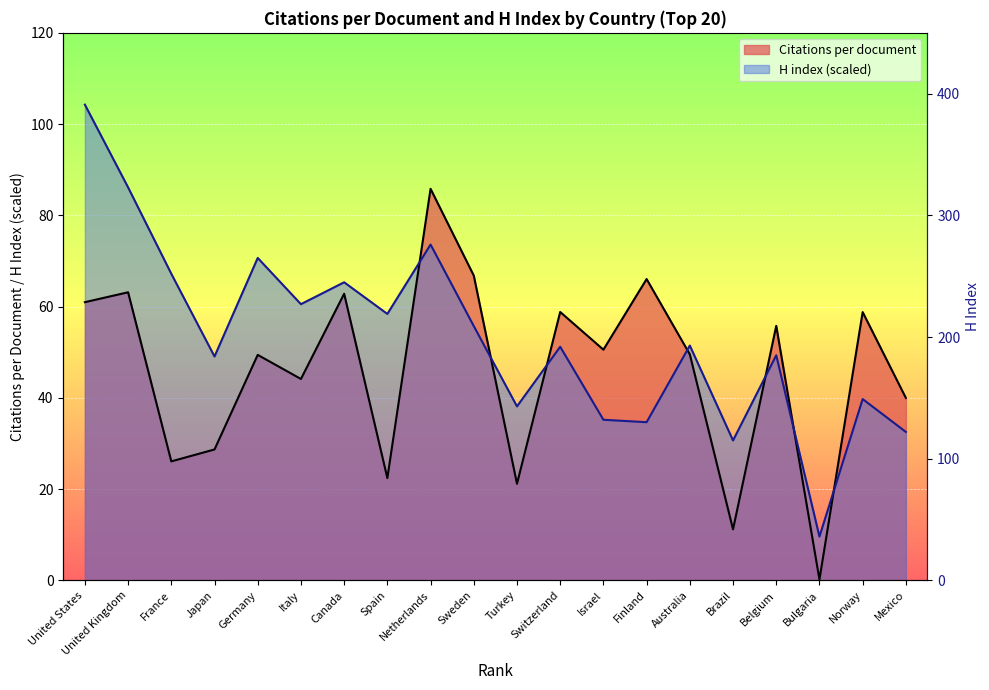

In Citations per document, how many points are lower than both neighbors (excluding endpoints)?

7